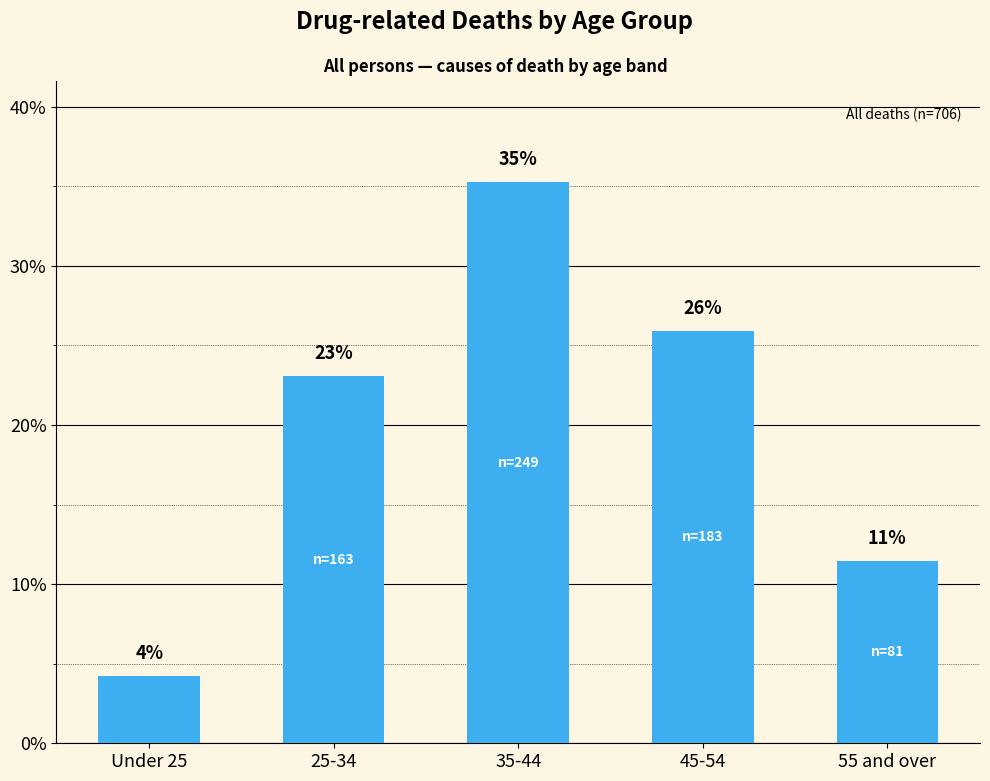

How many bars are there in total?

5